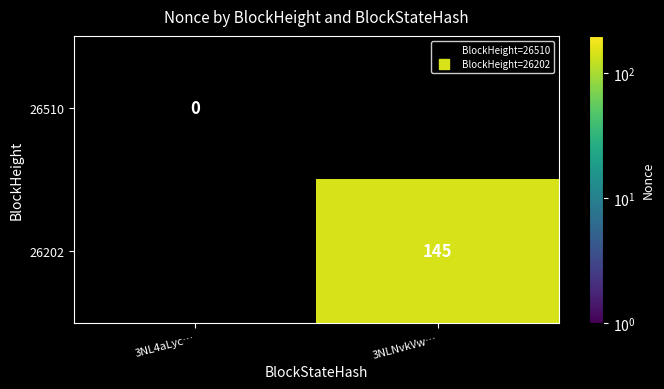

How many values in 26202 are above zero?

1